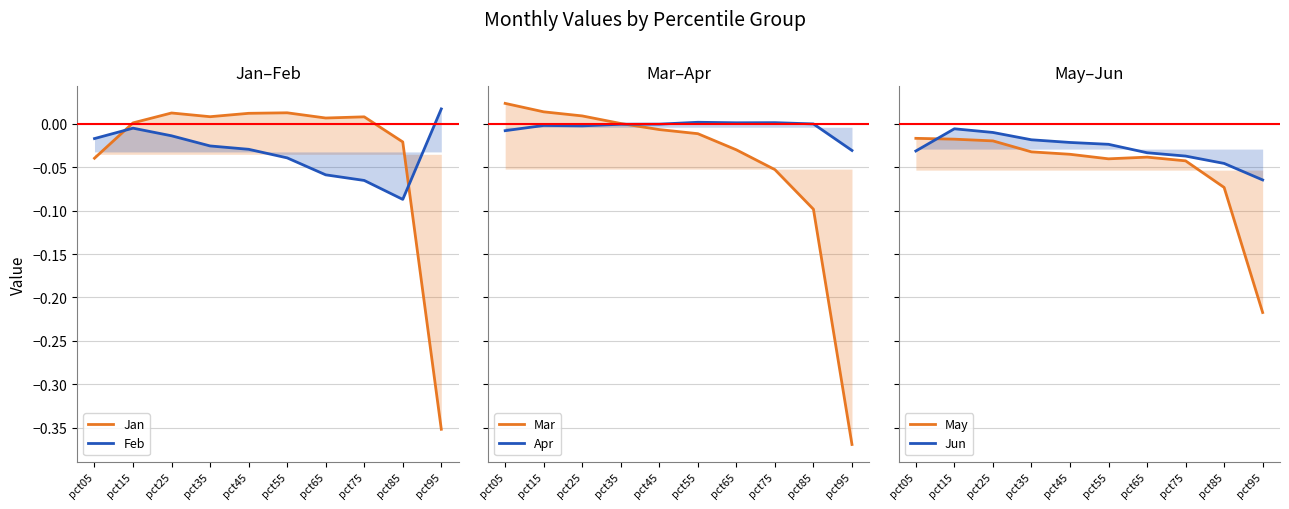

Does the chart display data point markers on the line(s)?

No